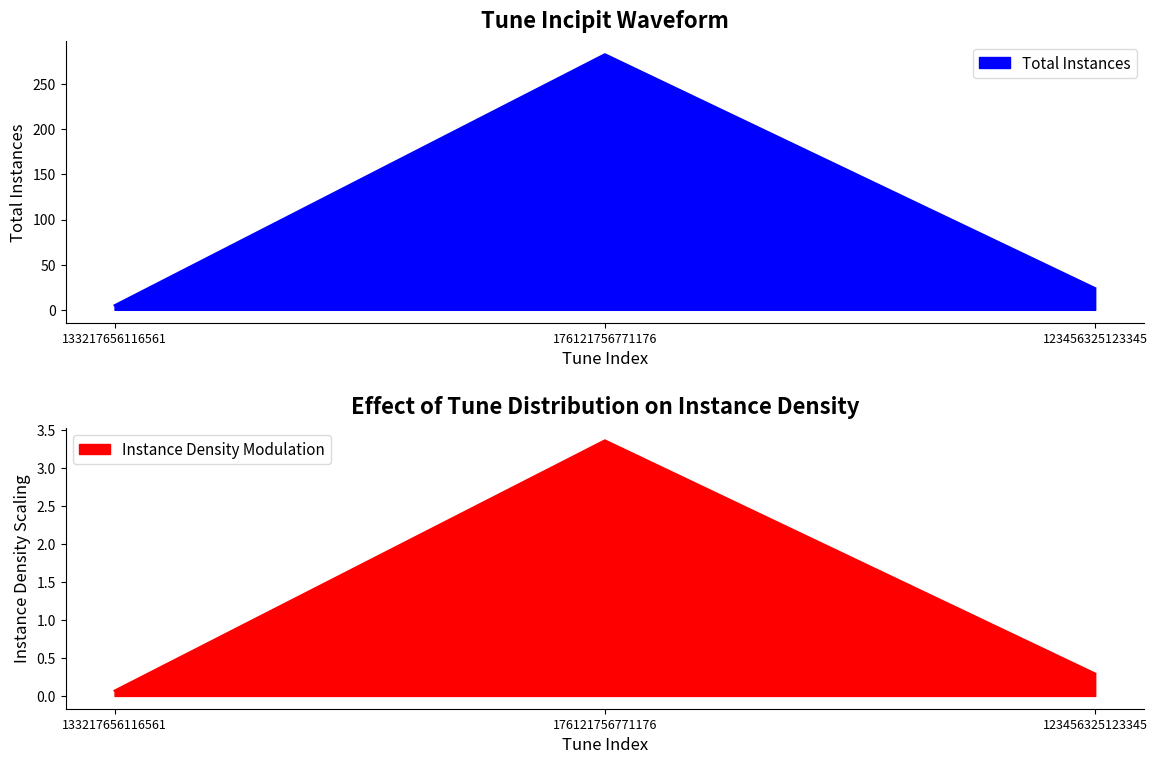

What is the value of the 1st point from the left?

5